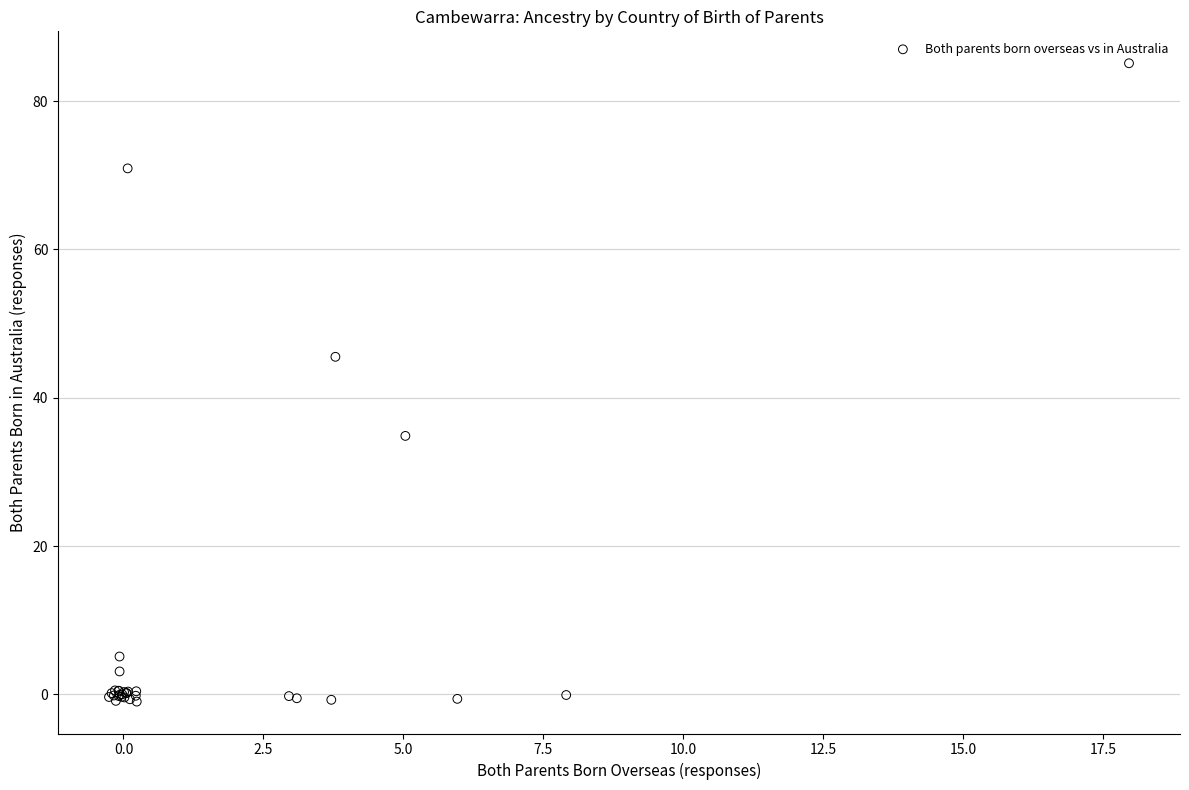

What Y value in the scatter plot is closest to 42?

45.5